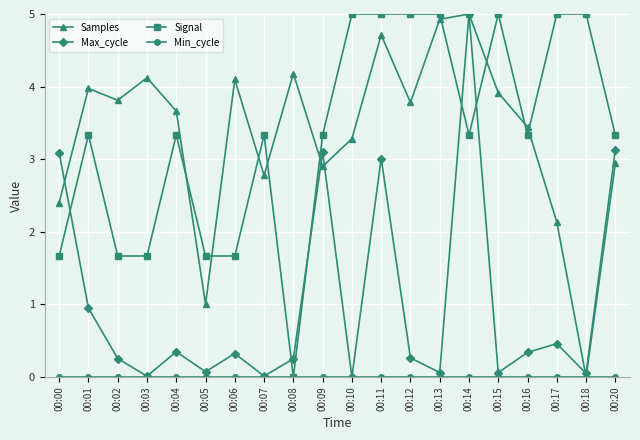

What is the greatest value displayed?

5.0